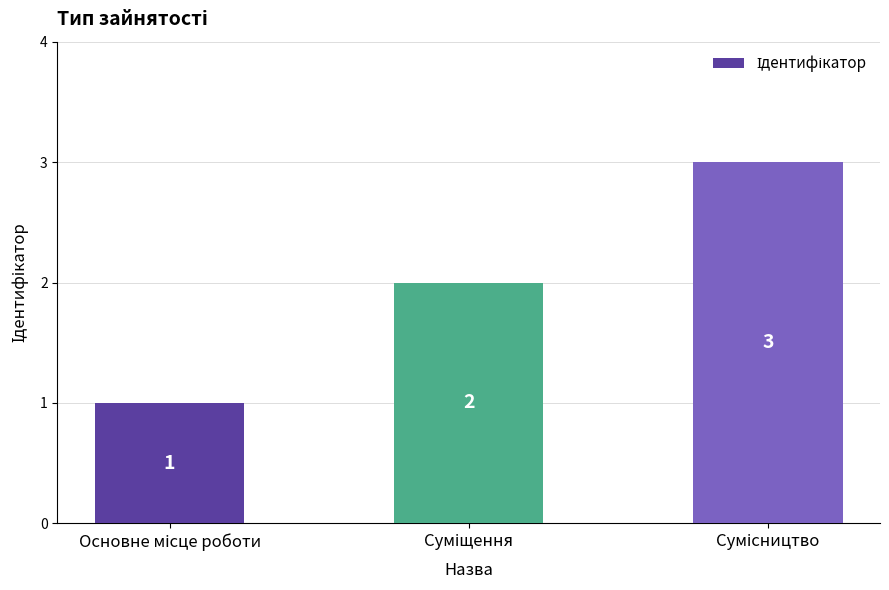

Count the values in the range 1 to 3.

3